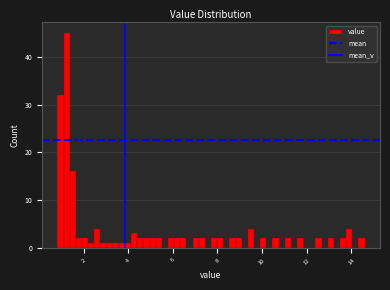

Around what value on the x-axis is the tallest bar? Give the approximate position of its centre, as read against the axis.

1.2